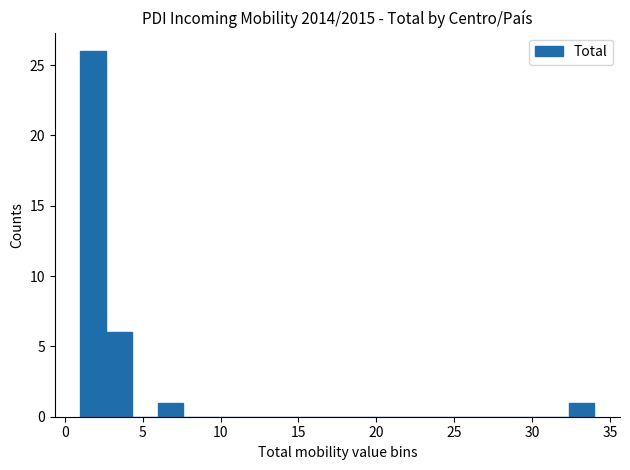

Around what value on the x-axis is the tallest bar? Give the approximate position of its centre, as read against the axis.

2.0